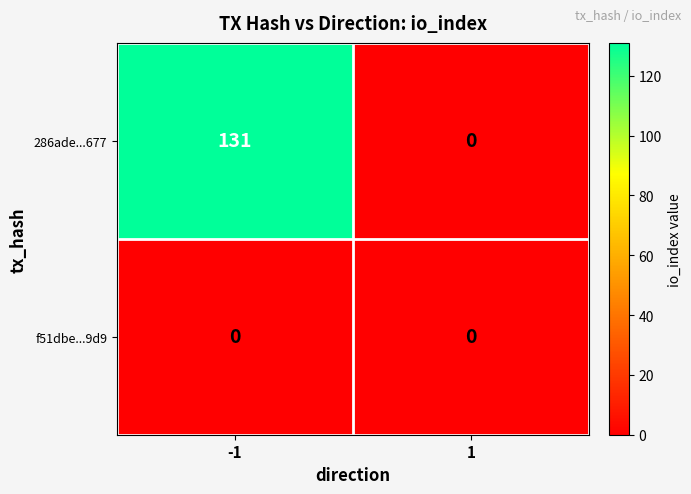

Is it true that 286ade...677 equals 131 at -1?

True